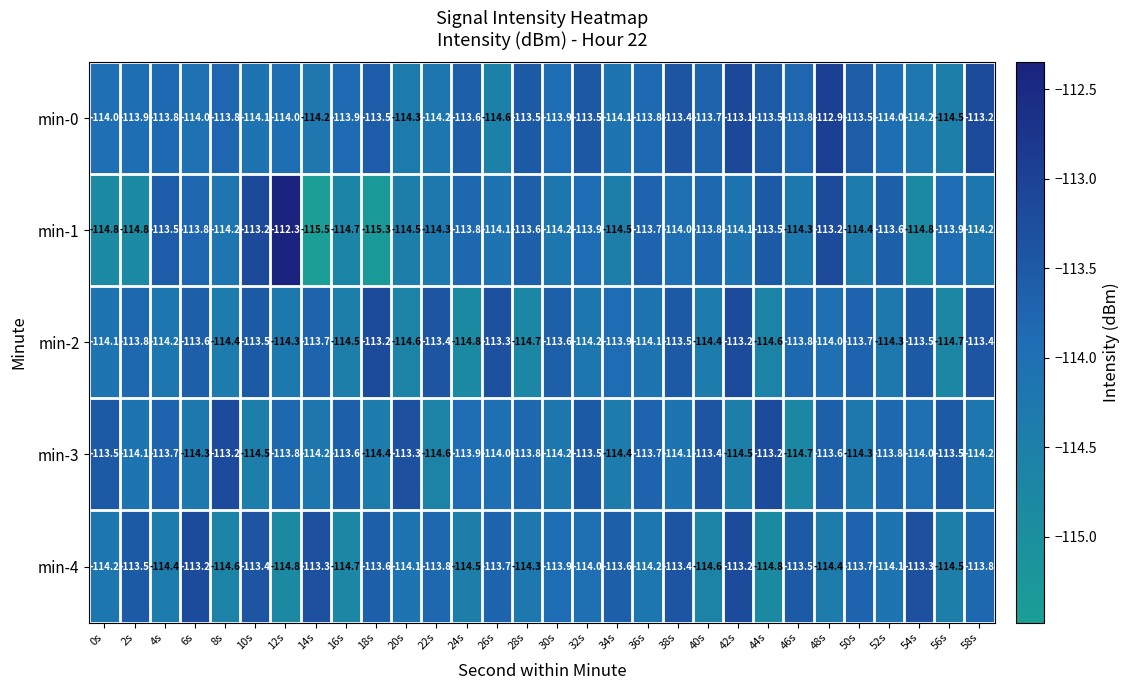

The min-1 series shows -73.1 at 40s. True or false?

False